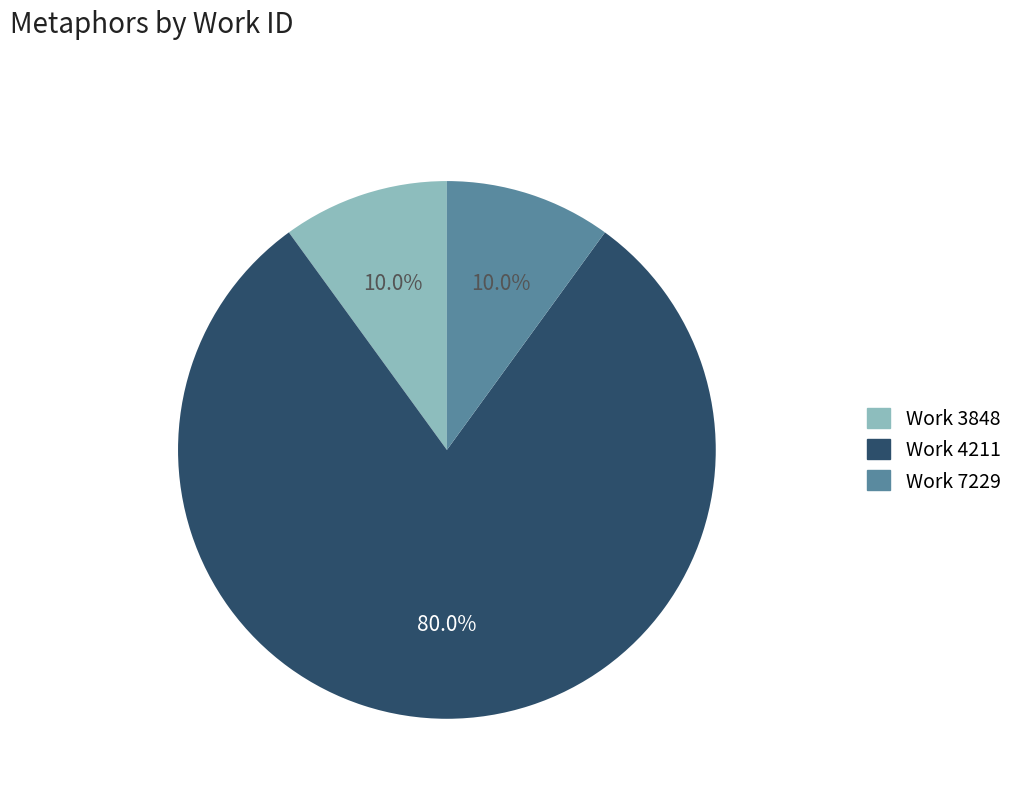

Approximately how many times larger is the value at Work 4211 compared to Work 7229?

8.0